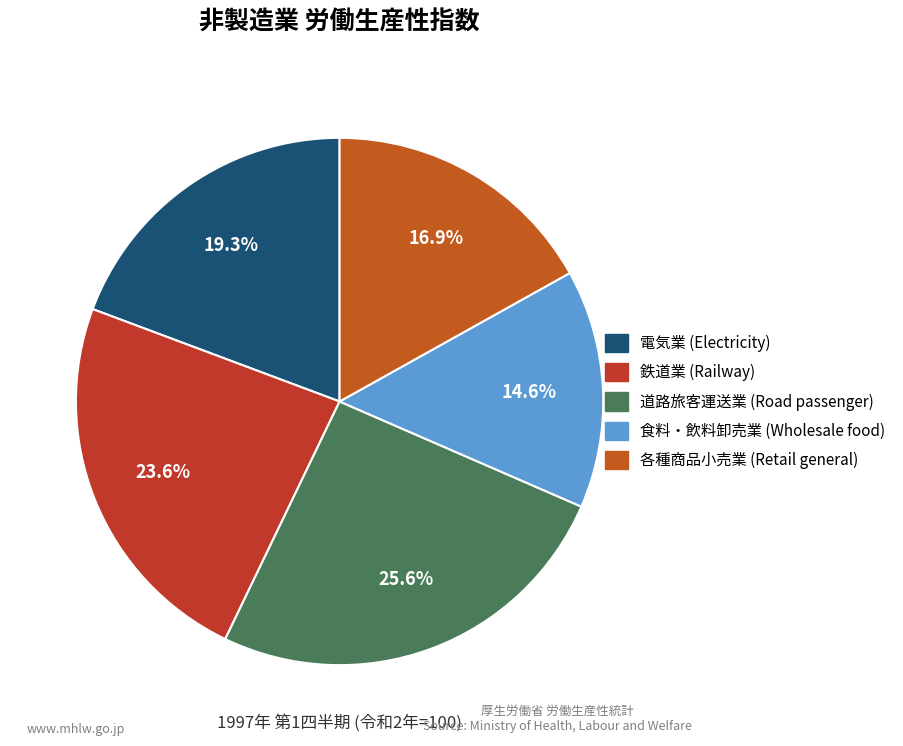

Does 電気業 (Electricity) account for over 50% of the chart?

No